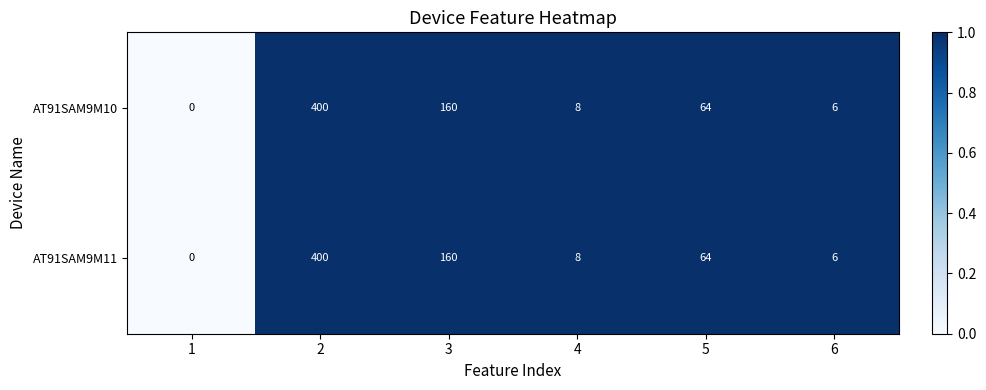

List the labels in order of AT91SAM9M10 value, smallest first.

1, 6, 4, 5, 3, 2